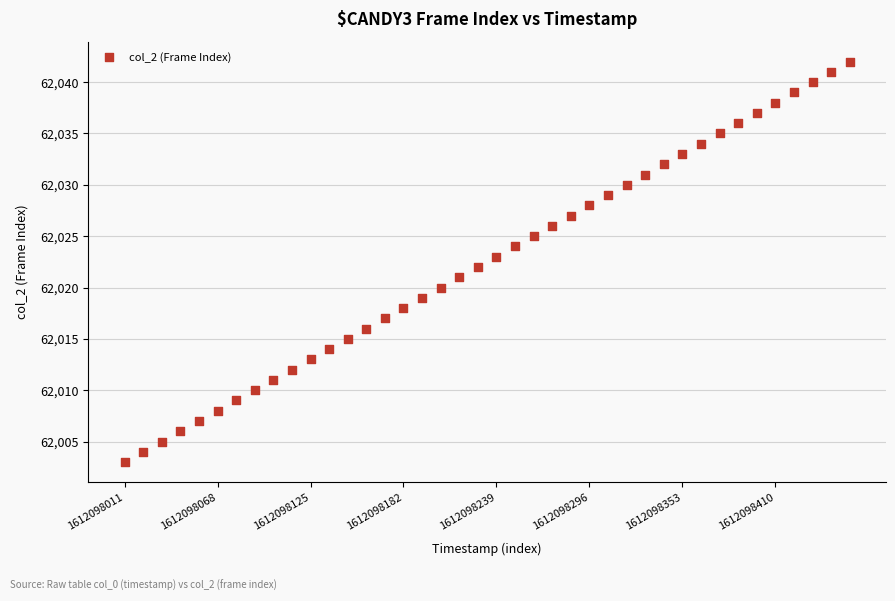

What is the range of Y values (max minus min)?

39